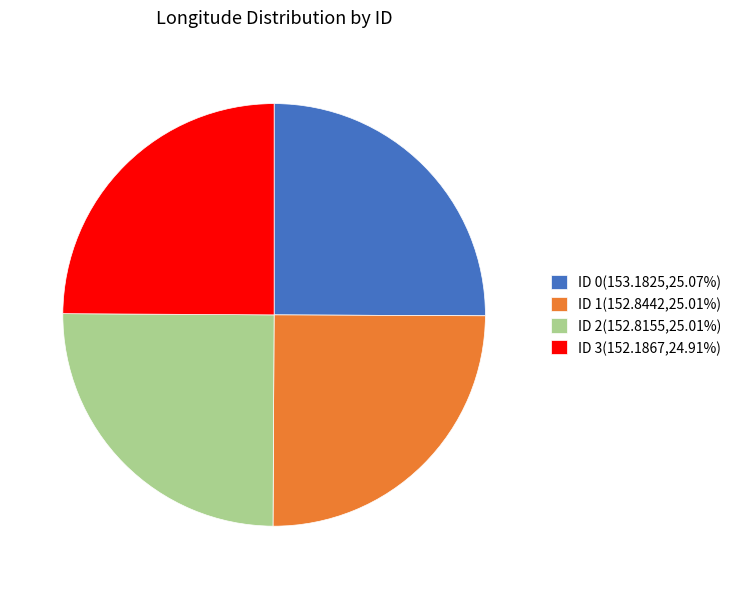

What is the ratio of the value at ID 0(153.1825,25.07%) to the value at ID 1(152.8442,25.01%)?

1.0